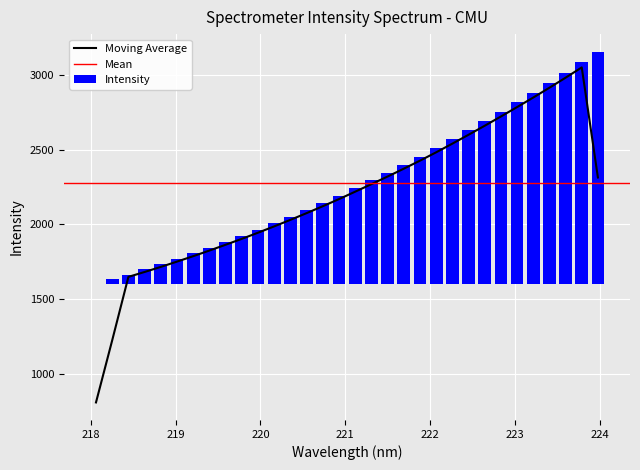

What is the lowest value of the Moving Average series?

808.1